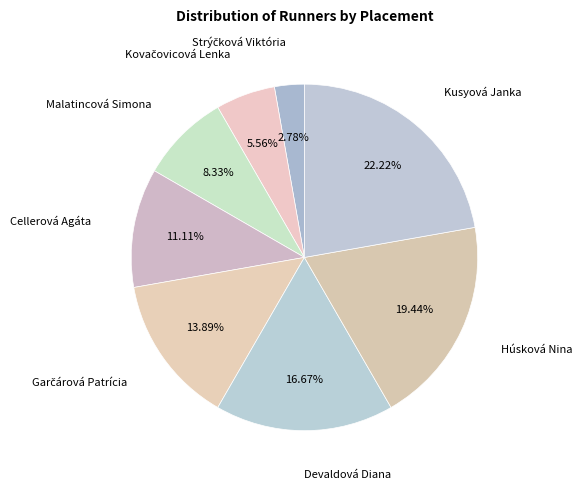

Is the sum of Devaldová Diana and Cellerová Agáta greater than half?

No